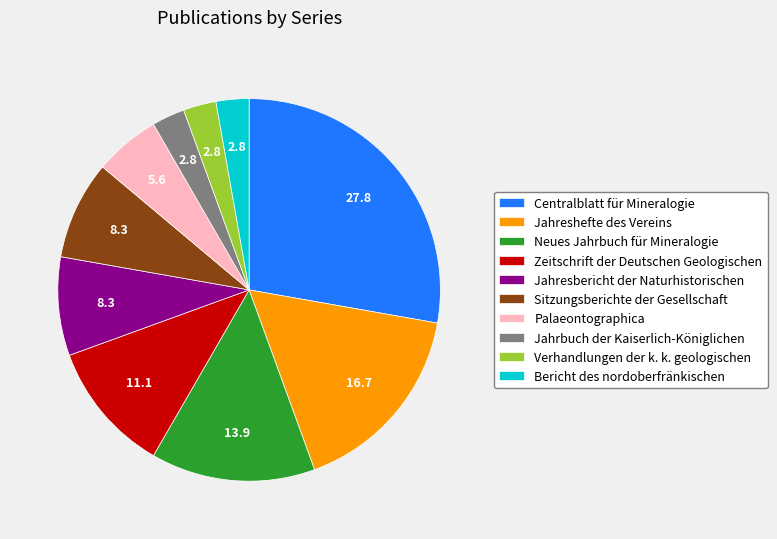

Which category has the biggest portion of the pie?

Centralblatt für Mineralogie